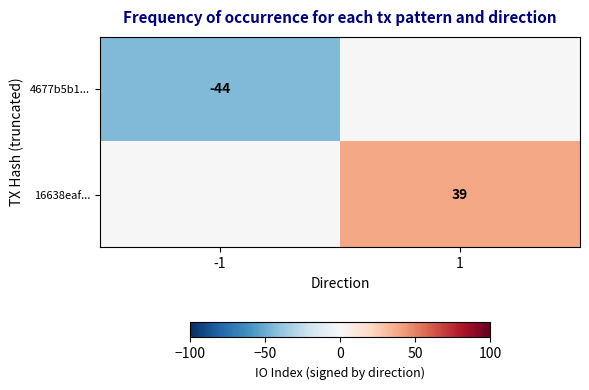

What is the greatest value displayed?

39